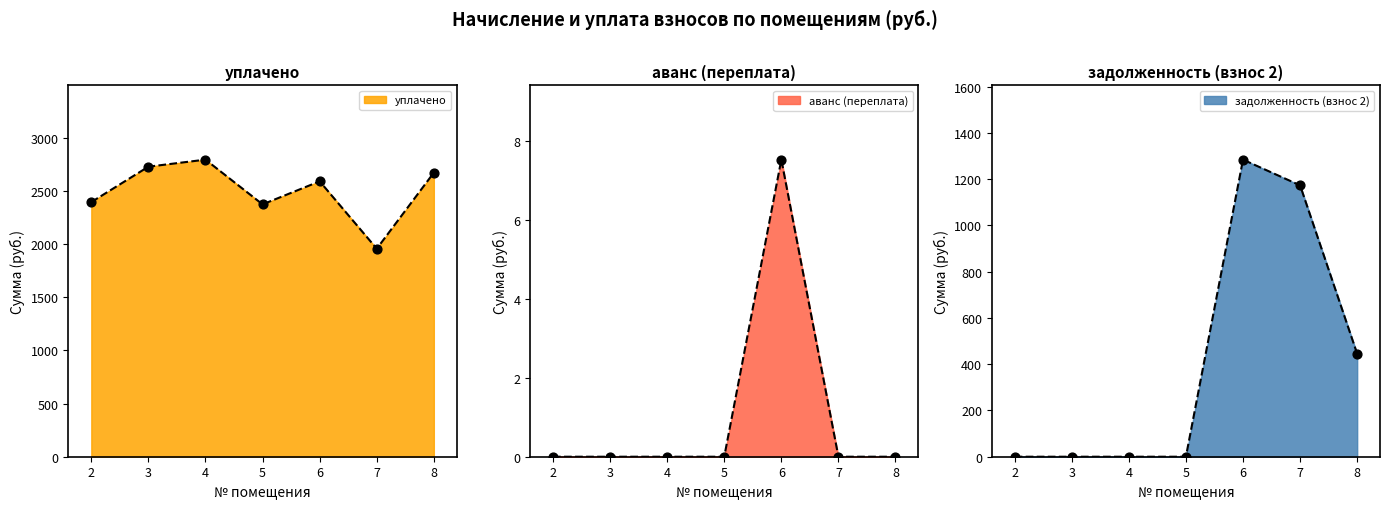

Which series reaches the maximum Y coordinate?

уплачено